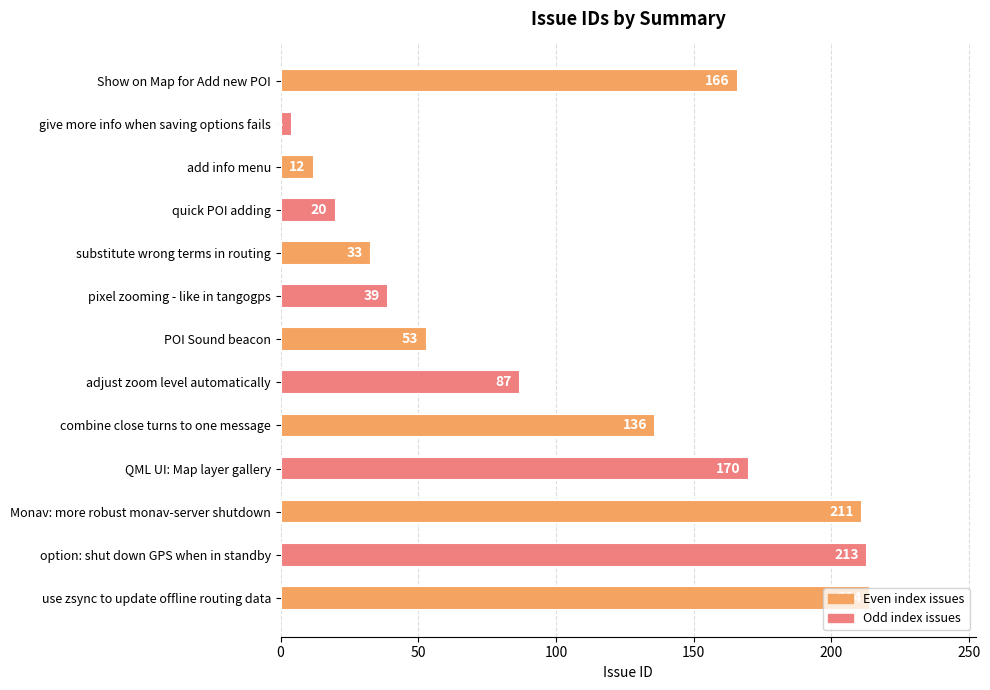

What is the difference between the second highest and second lowest values?

201